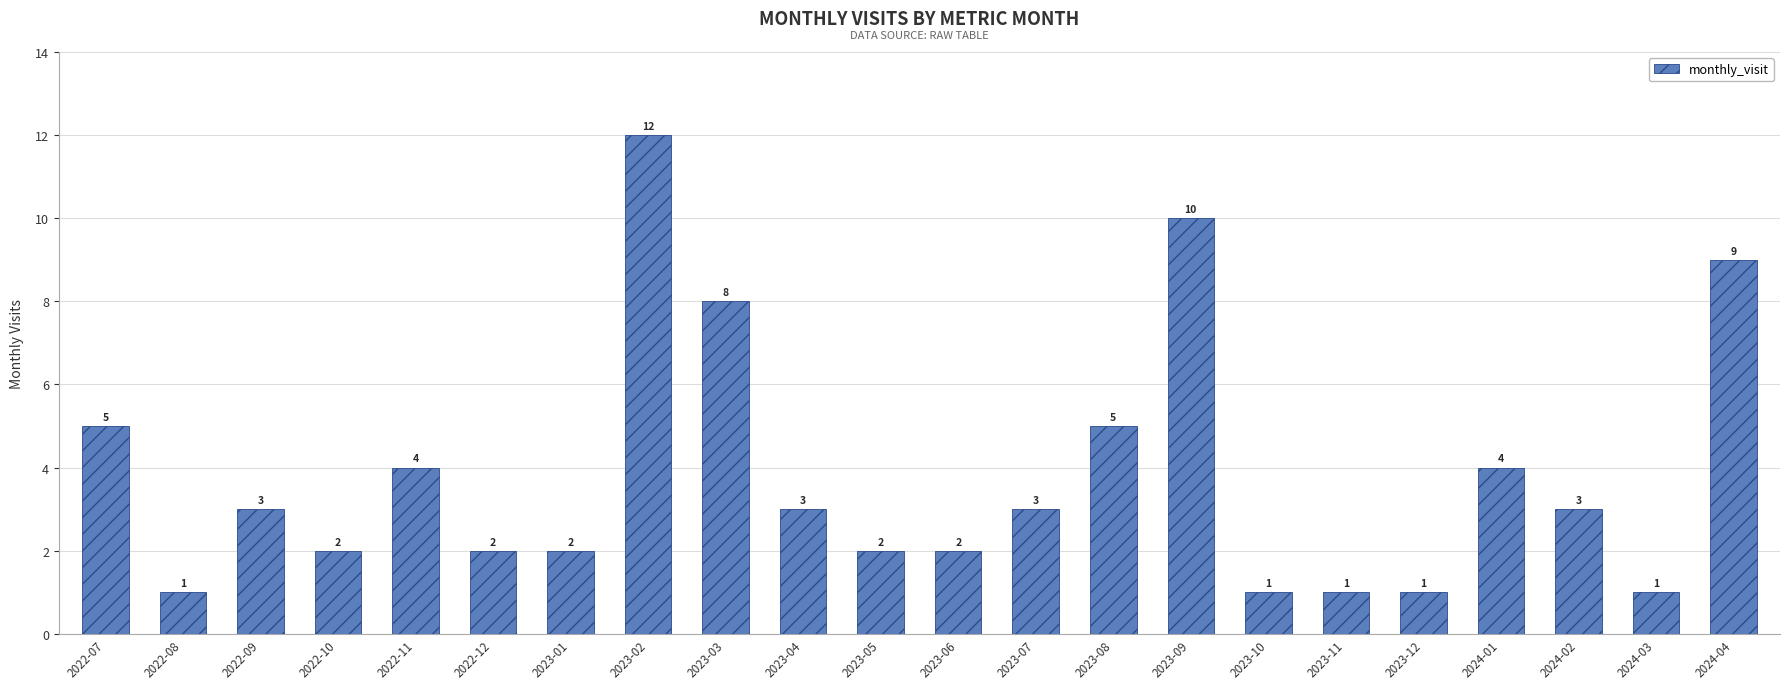

What is the greatest value displayed?

12